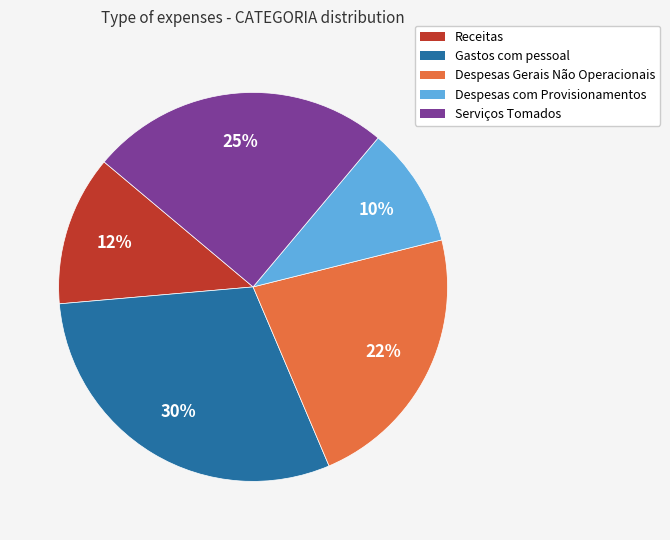

Is there any slice that represents more than half of the pie?

No